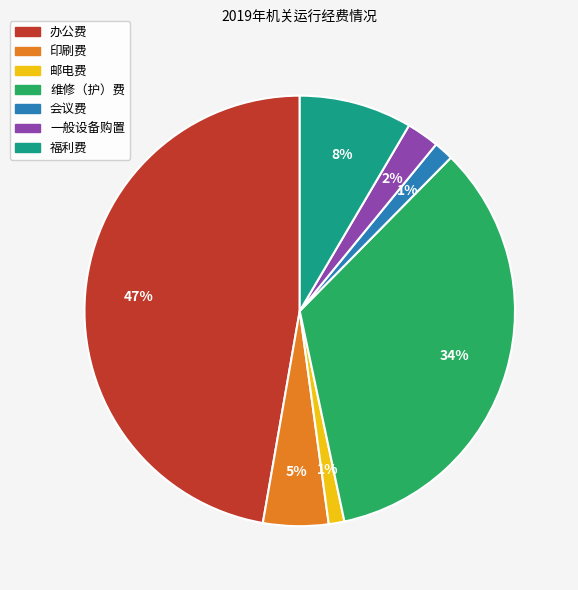

To the nearest percent, what percentage of the pie is 福利费?

8%